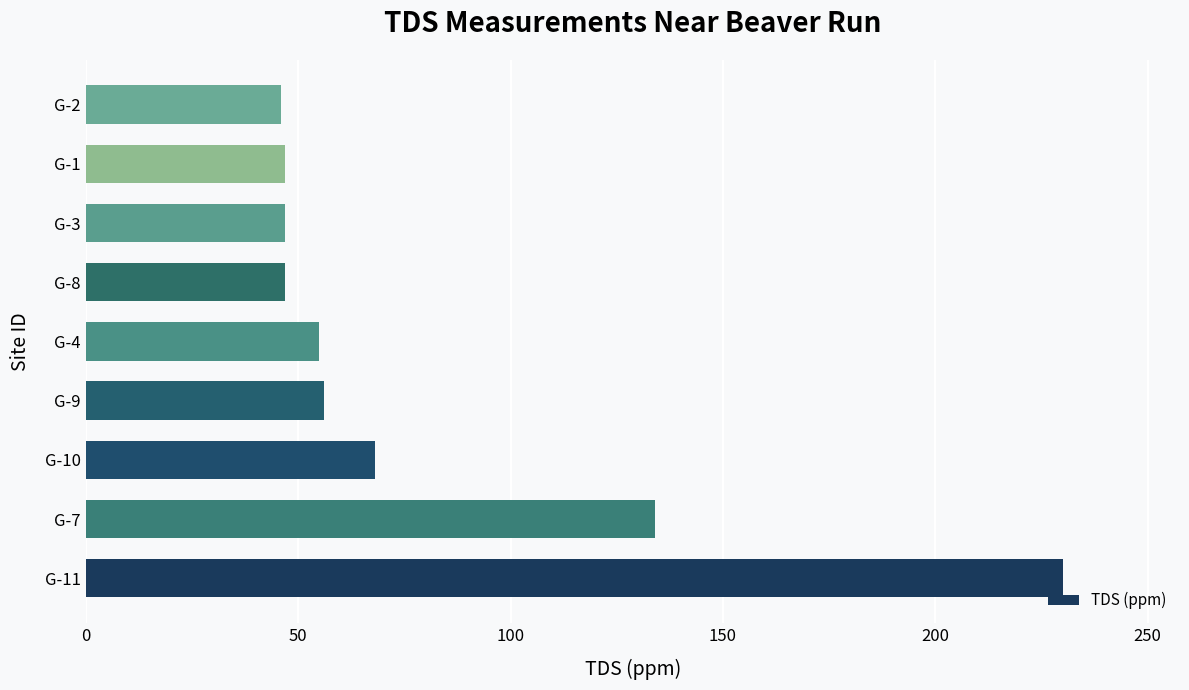

At which label is the value closest to 138?

G-7